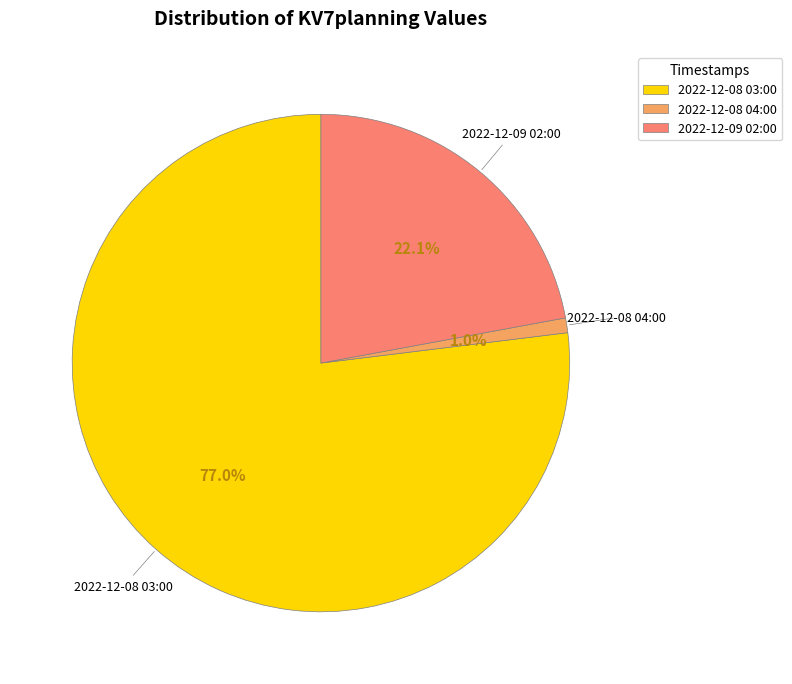

How much of the chart is everything except 2022-12-08 04:00?

99.0%